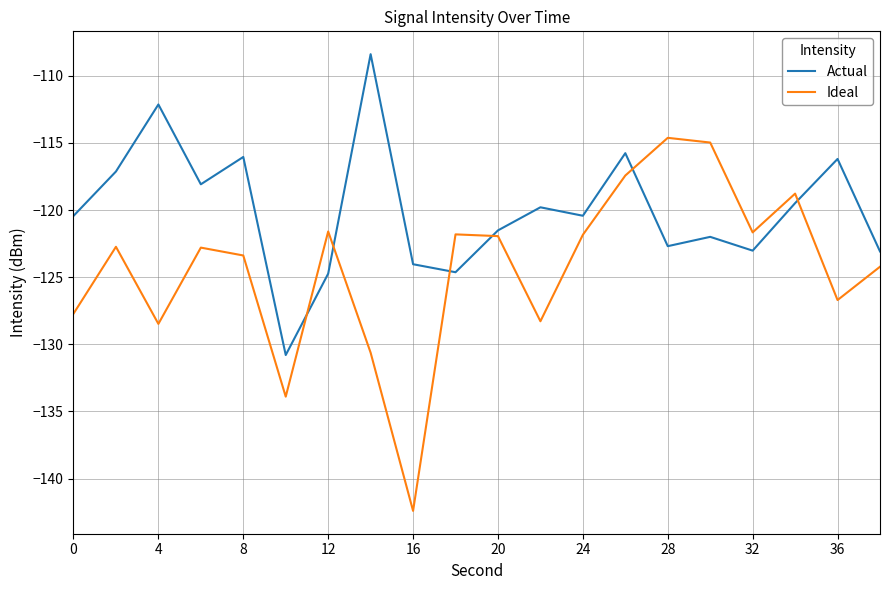

True or false: Ideal and Actual cross at least once.

True